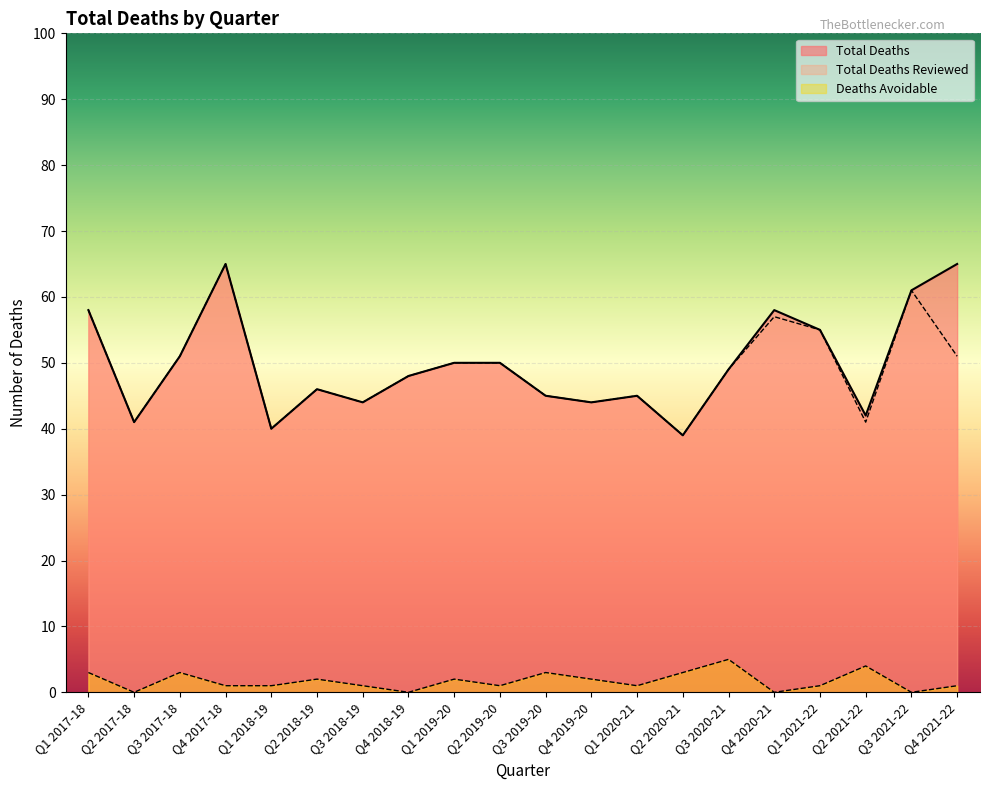

What are all the series names shown in the legend?

Total Deaths, Total Deaths Reviewed, Deaths Avoidable